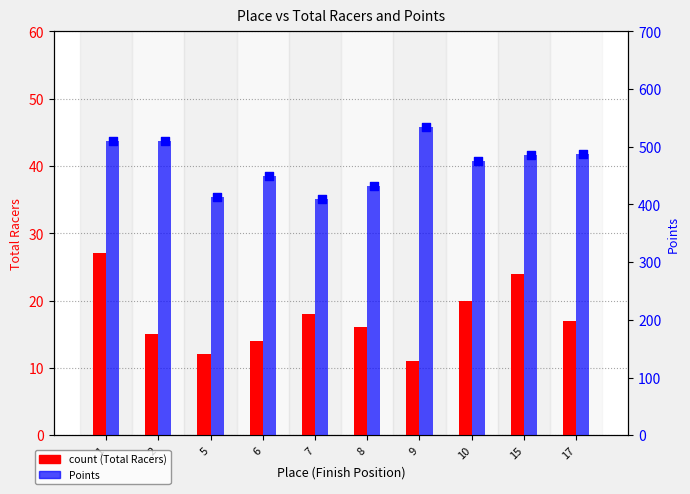

What is the total value across all series at 1?

537.0